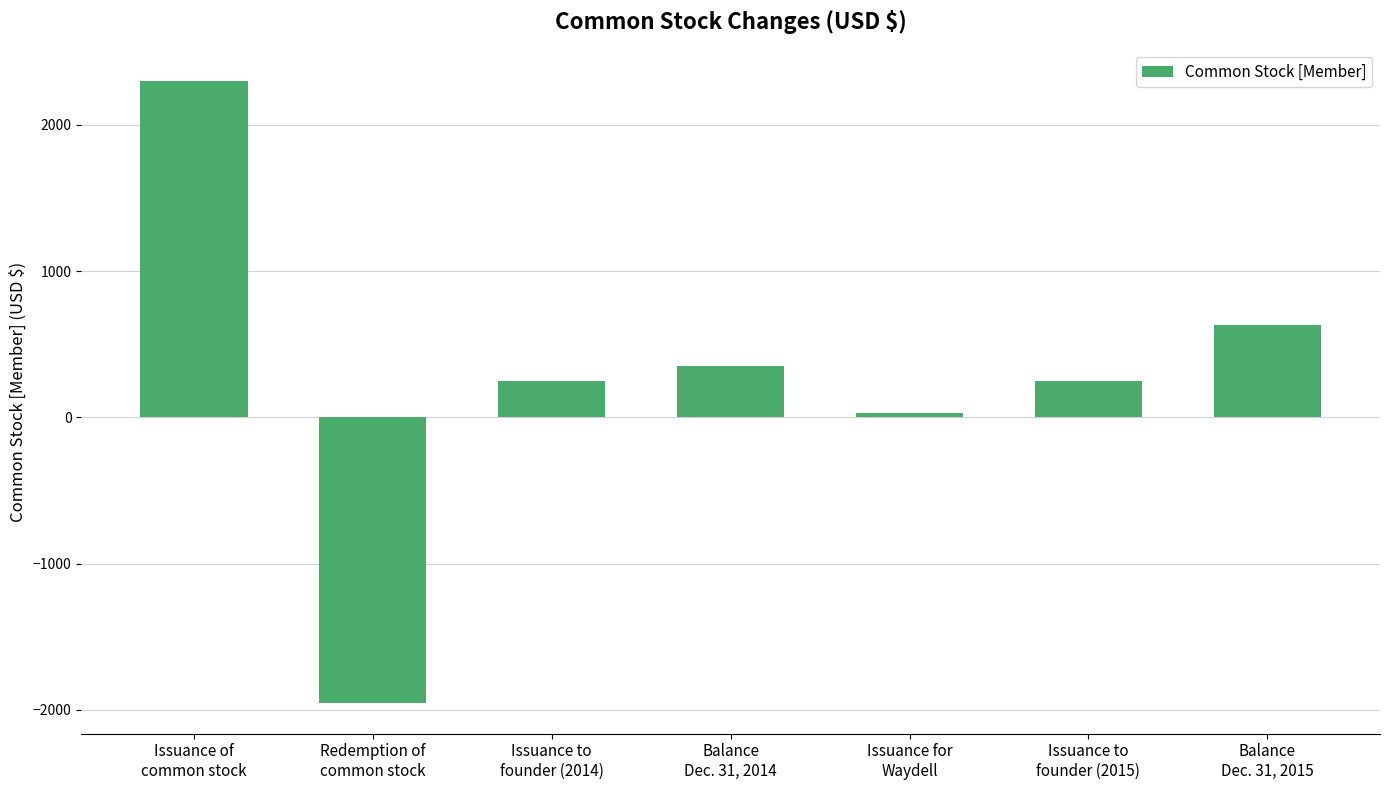

True or false: the data shows 84 at Issuance to
founder (2015).

False